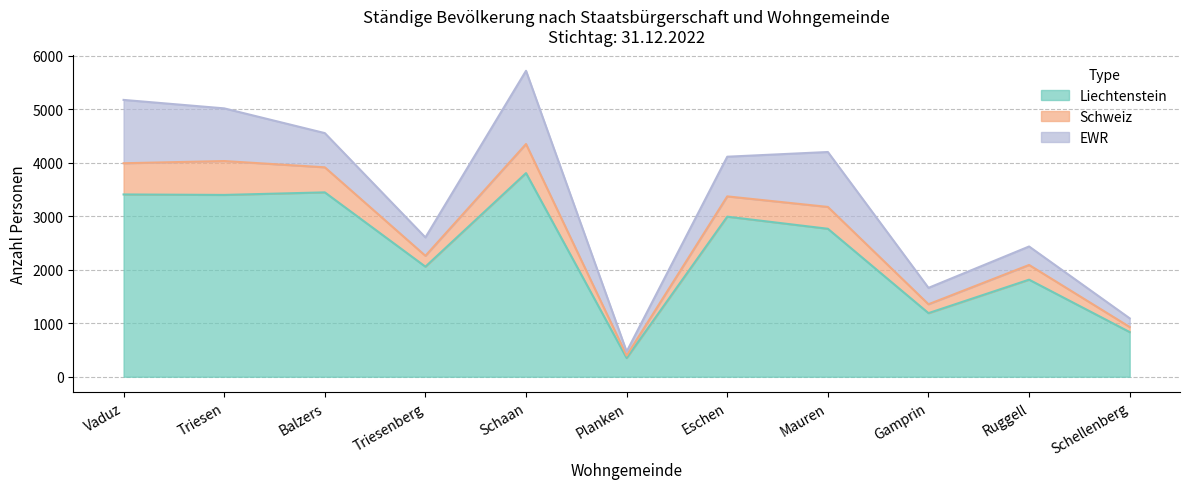

At which category does Eschen reach its first local peak?

Eschen